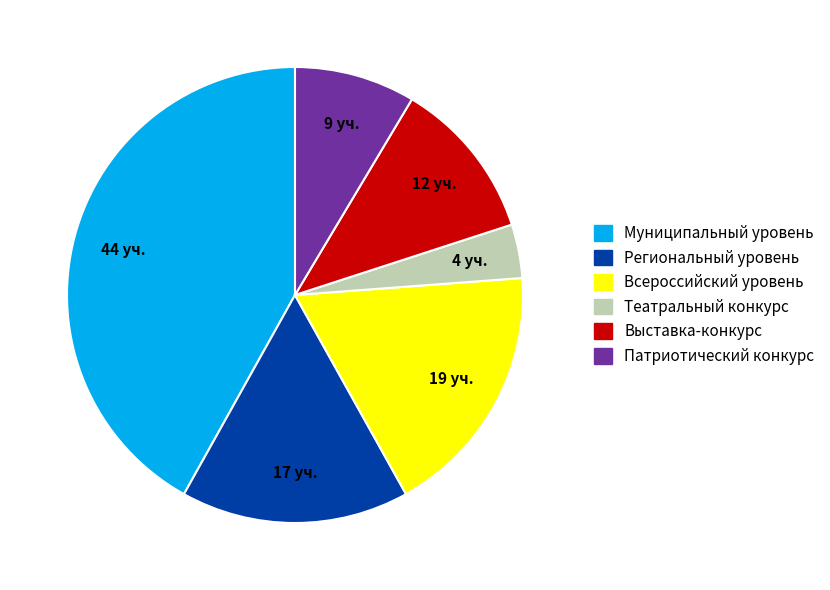

Count the number of slices in the pie.

6